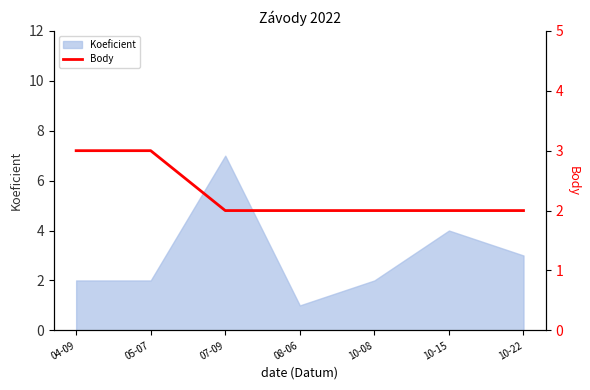

At which label does Koeficient reach its peak?

07-09